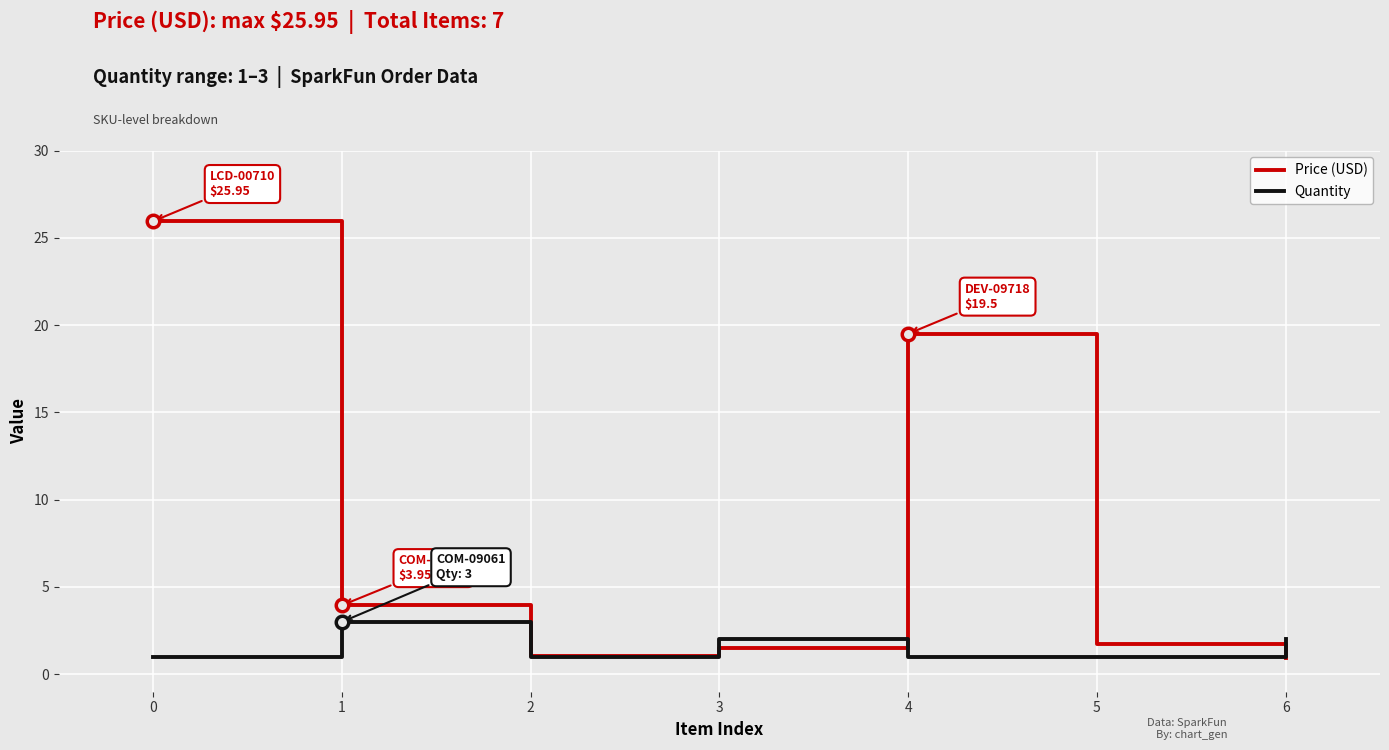

Does the chart display data point markers on the line(s)?

No